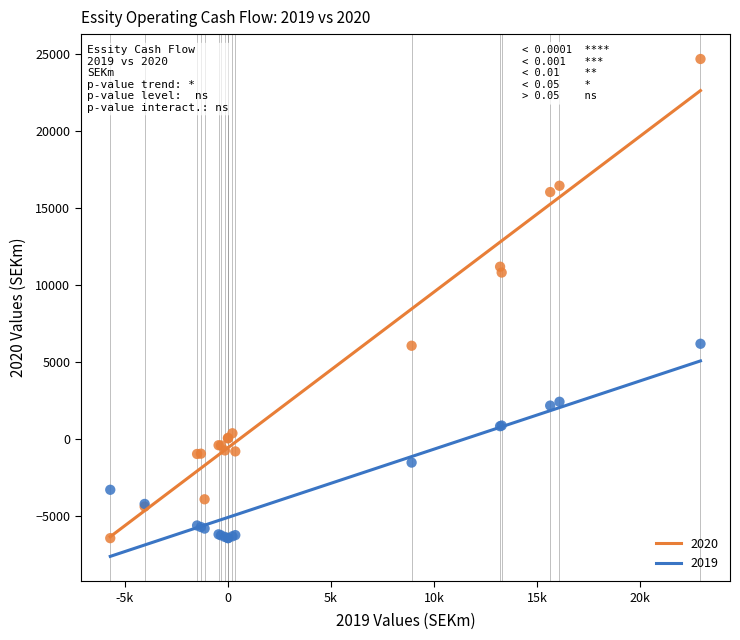

Across all series, what Y value is closest to 9107?

10795.0